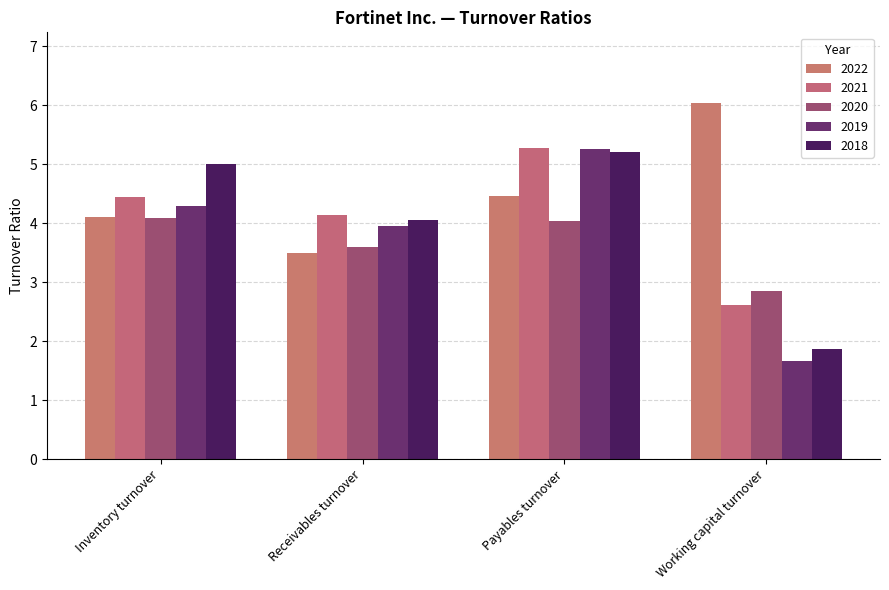

What is the minimum value for 2022?

3.5